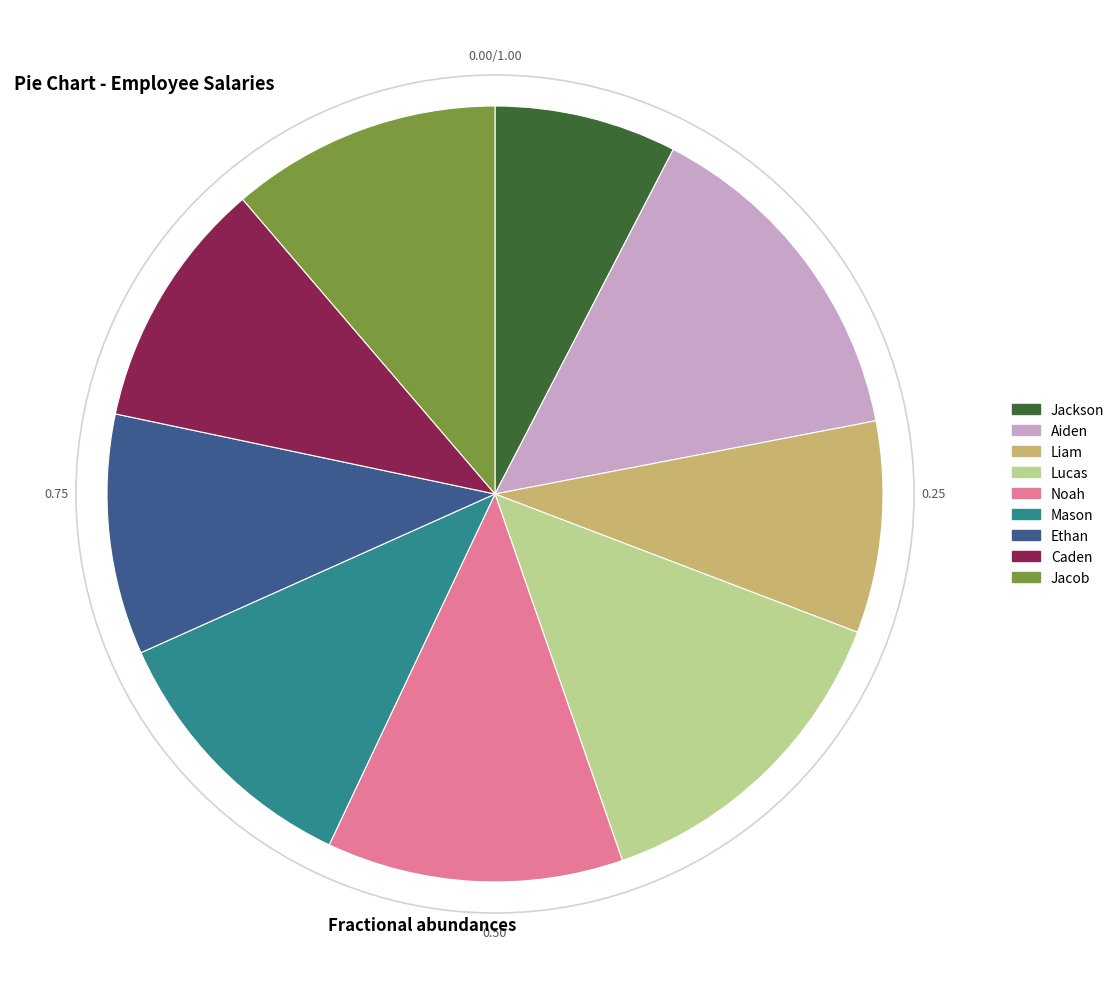

Approximately how many times larger is the value at Noah compared to Caden?

1.2